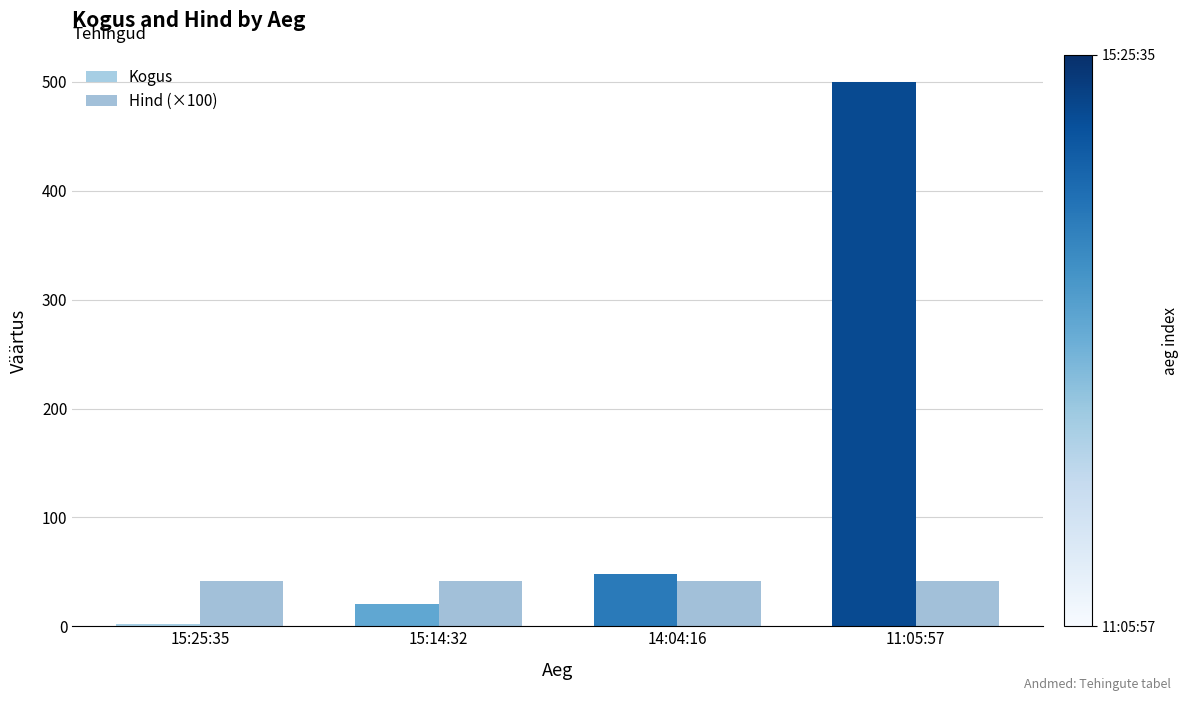

At 14:04:16, list the series in order from smallest to largest.

Hind (×100), Kogus